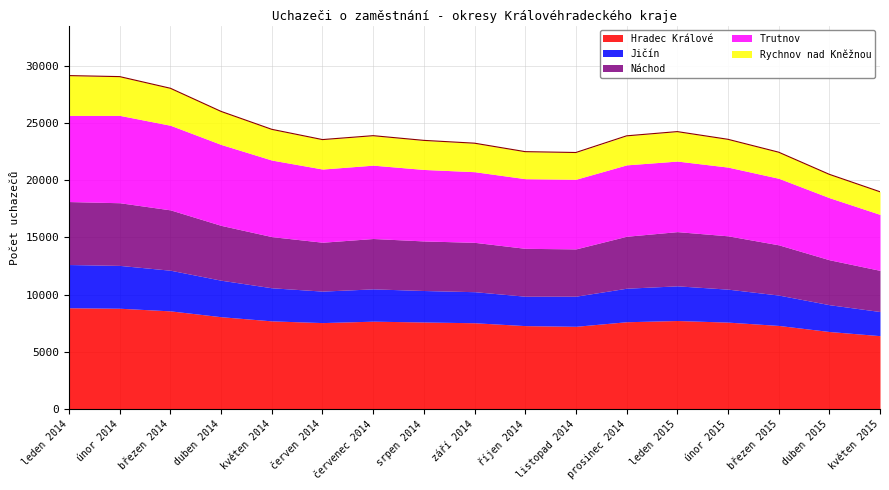

What is the spread (max minus min) of values at září 2014?

5058